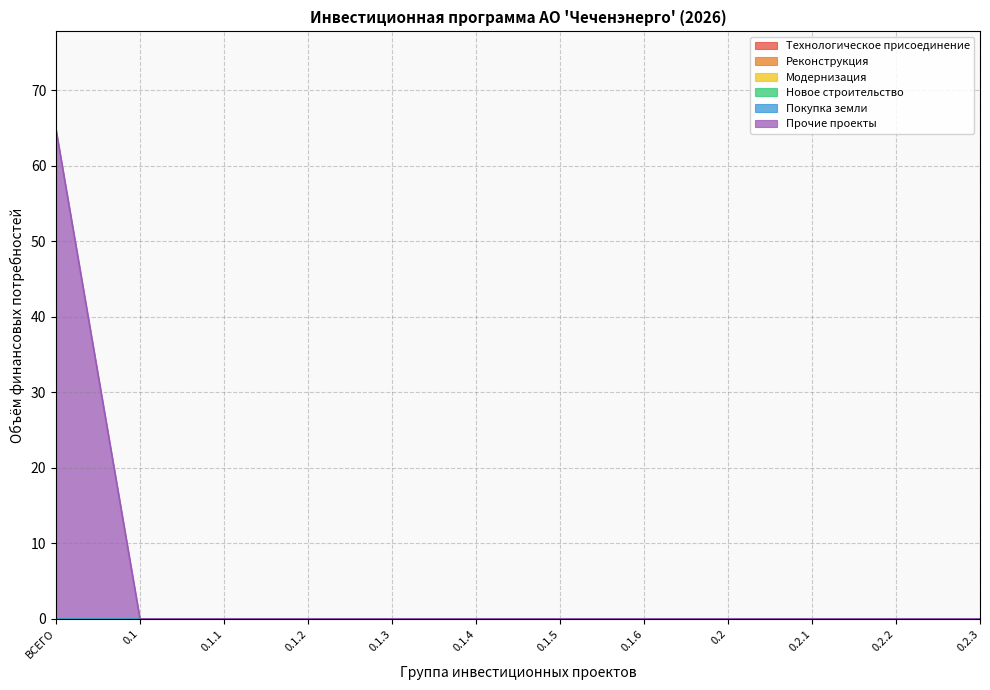

At 0.2, list the series in order from largest to smallest.

Технологическое присоединение, Реконструкция, Модернизация, Новое строительство, Покупка земли, Прочие проекты